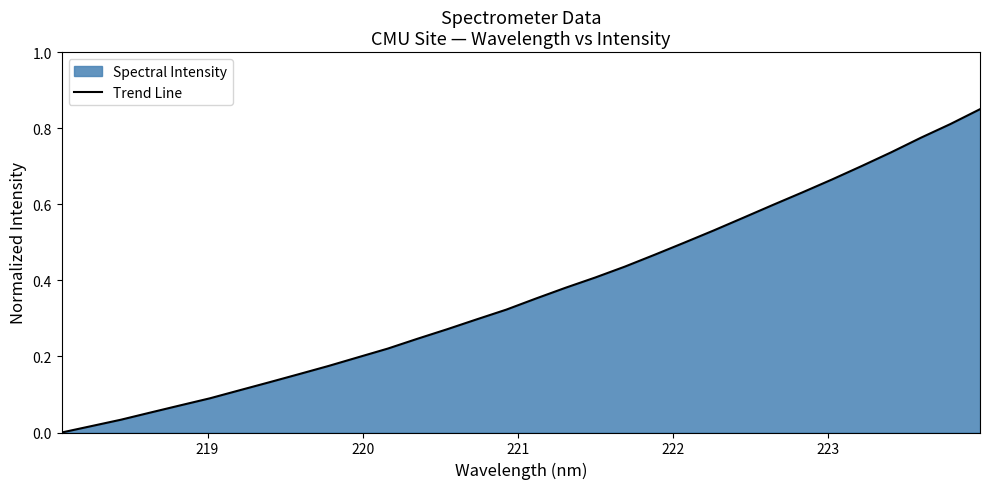

What is the average value?

0.4